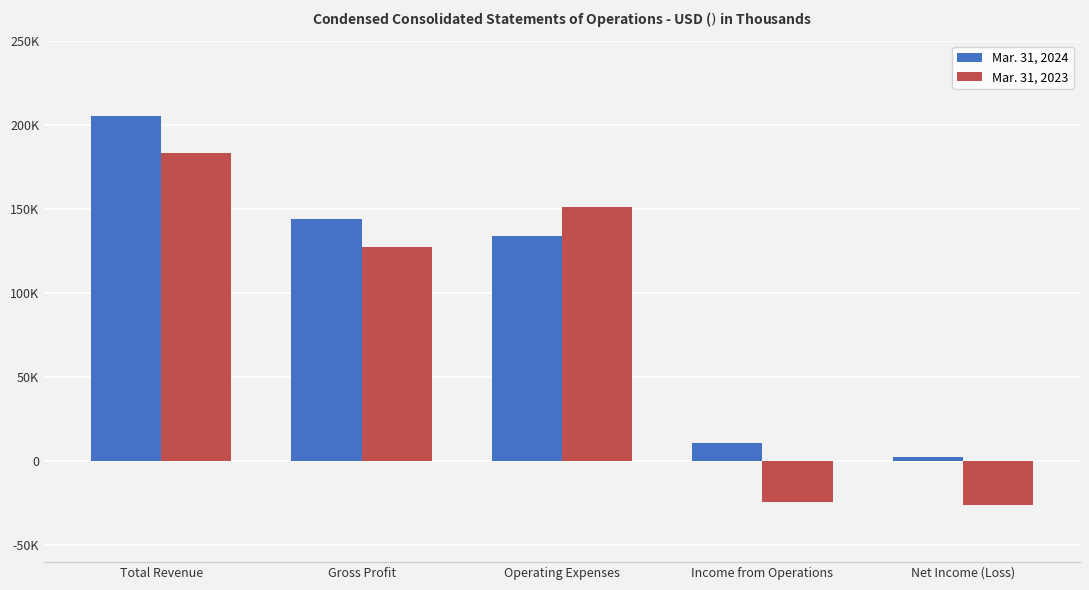

At which label does Mar. 31, 2023 reach its peak?

Total Revenue